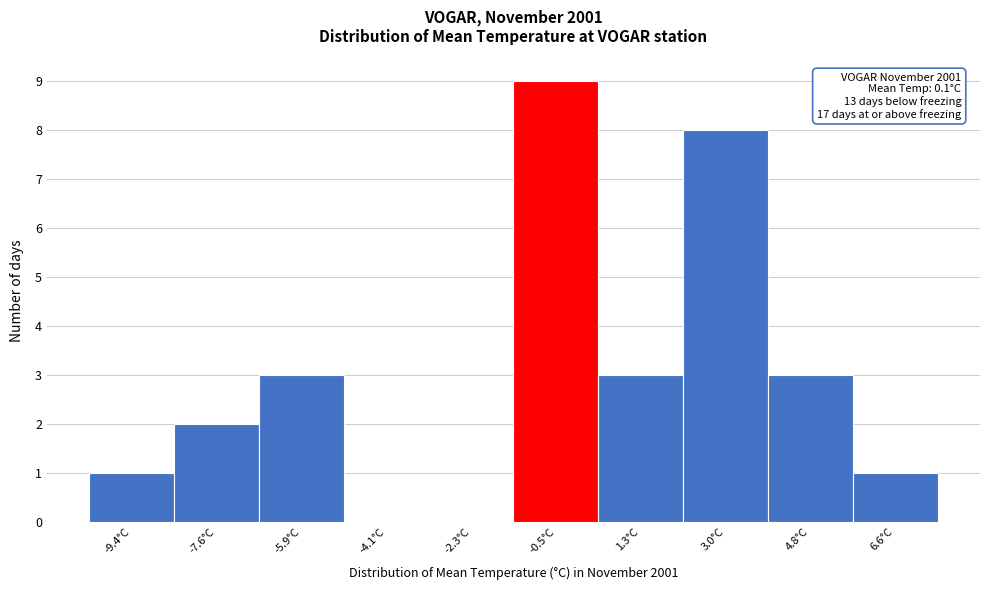

Over which range of the x-axis is the bar tallest?

-1.40 to 0.38